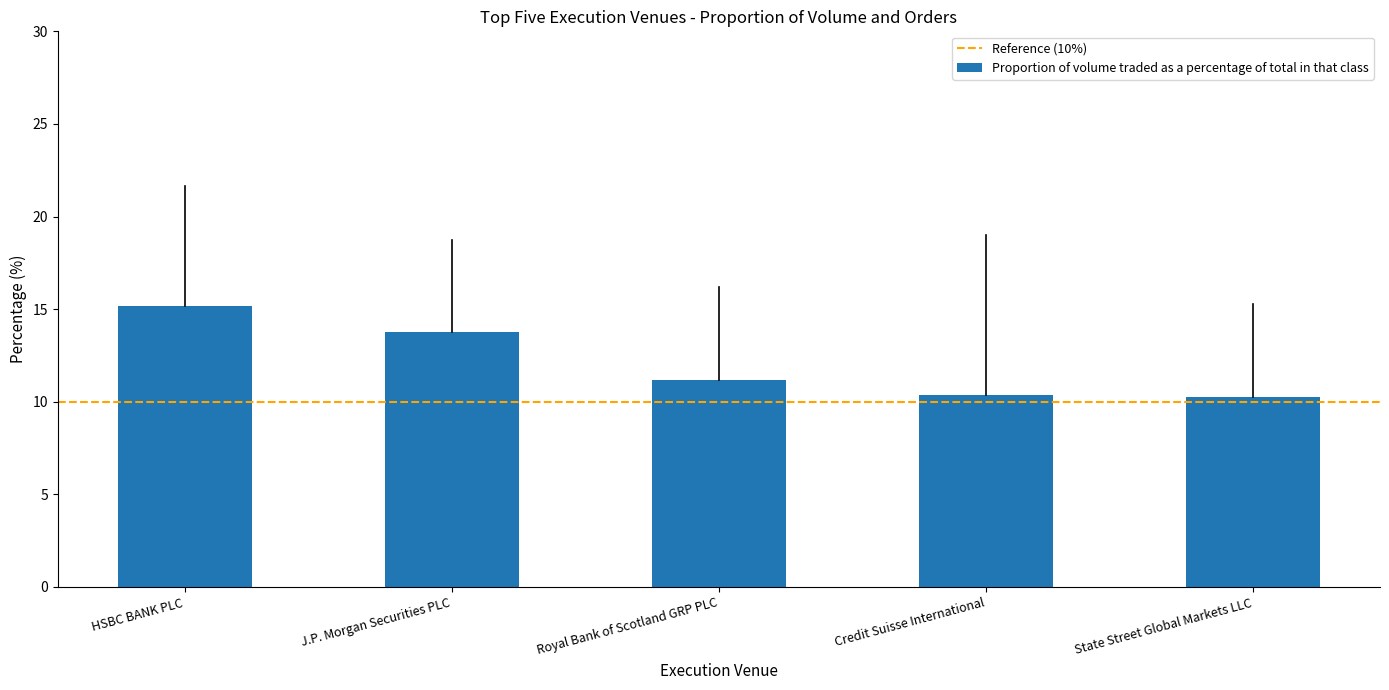

What is the sum of all values?

60.7